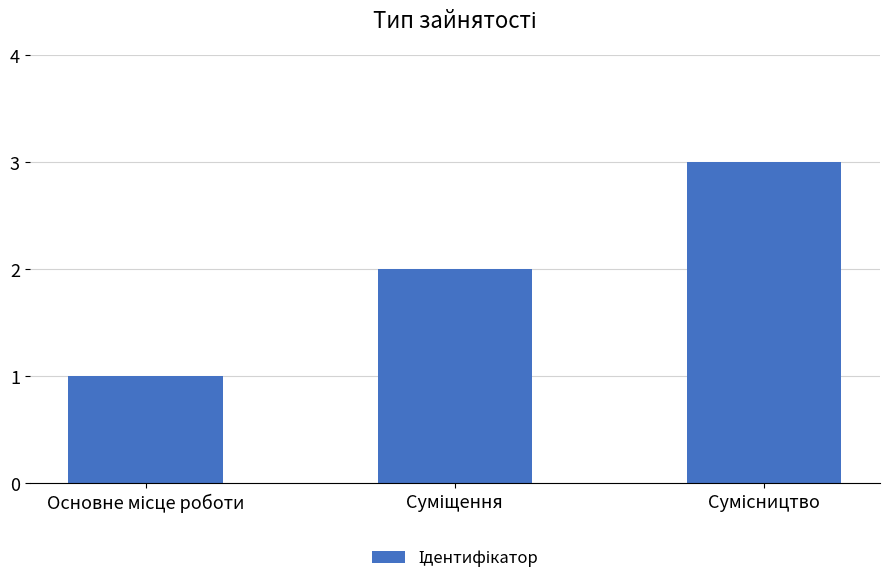

What is the maximum value shown in the chart?

3